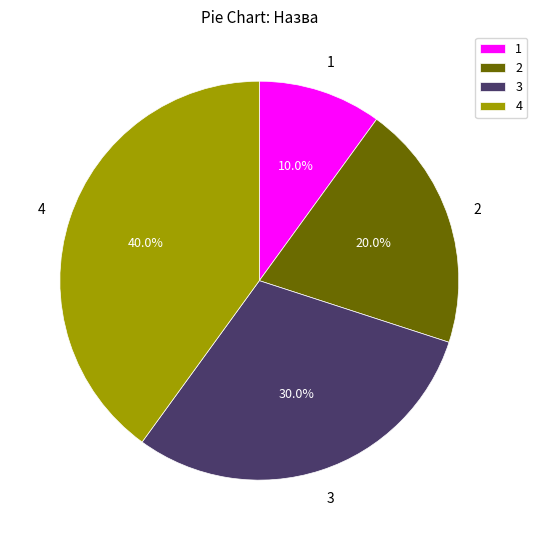

How much of the chart is everything except 3?

70.0%